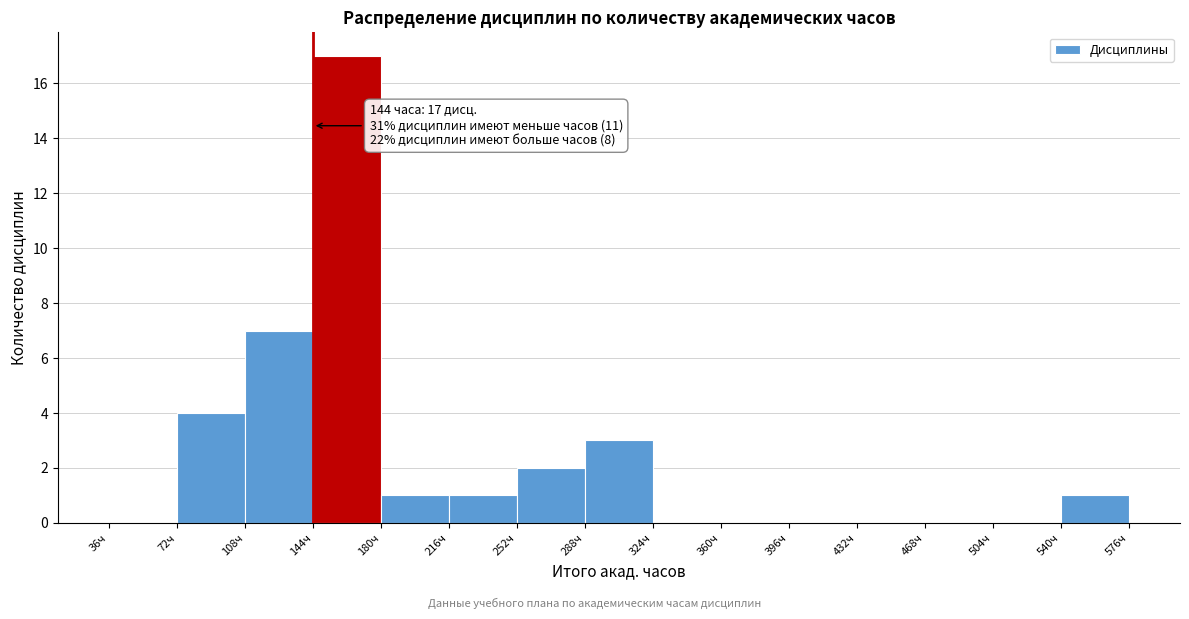

Over which range of the x-axis is the bar tallest?

144 to 180